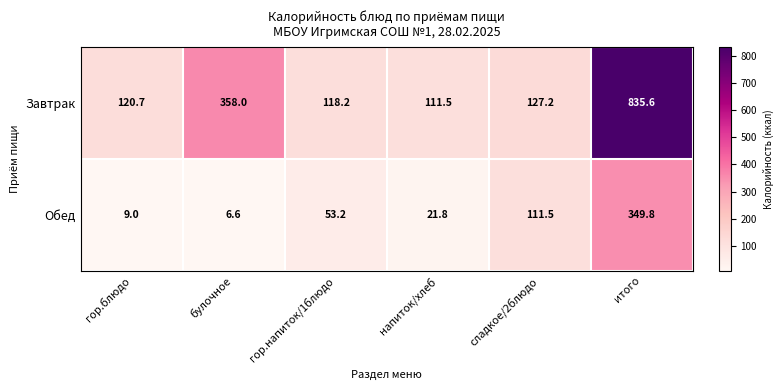

Reading left to right, list all the values displayed in this chart.

Завтрак: 120.7	358.0	118.2	111.5	127.2	835.6
Обед: 9.0	6.6	53.2	21.8	111.5	349.8